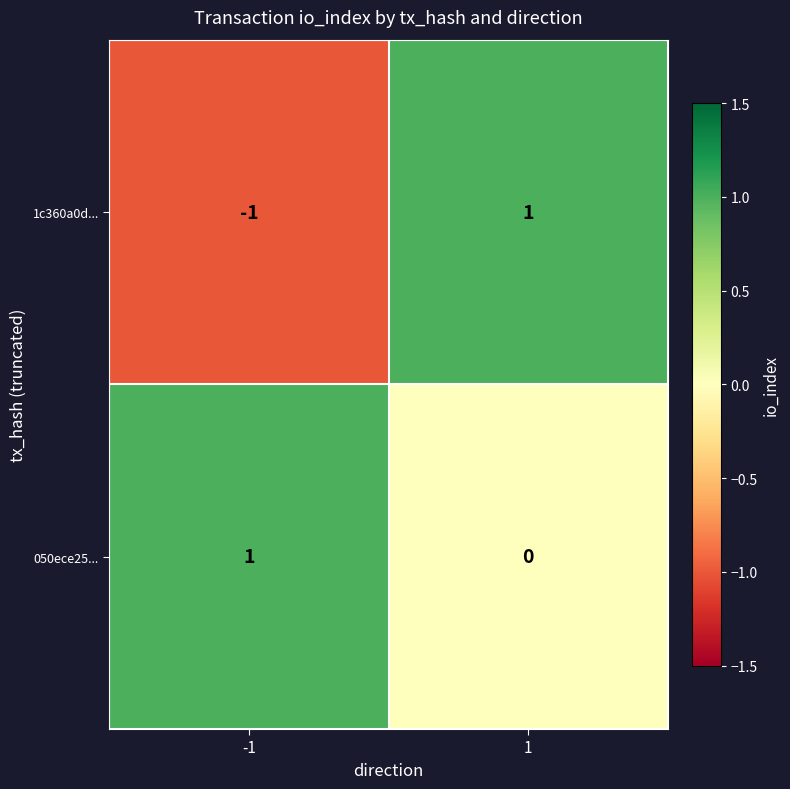

Reading left to right, transcribe all the data shown in this chart.

1c360a0d...: -1=-1	1=1
050ece25...: -1=1	1=0